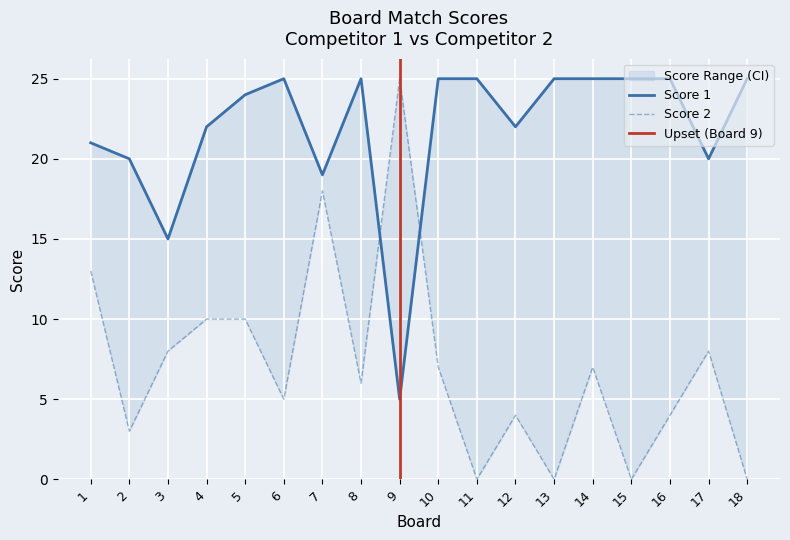

Is this an area chart (filled region under the line)?

No